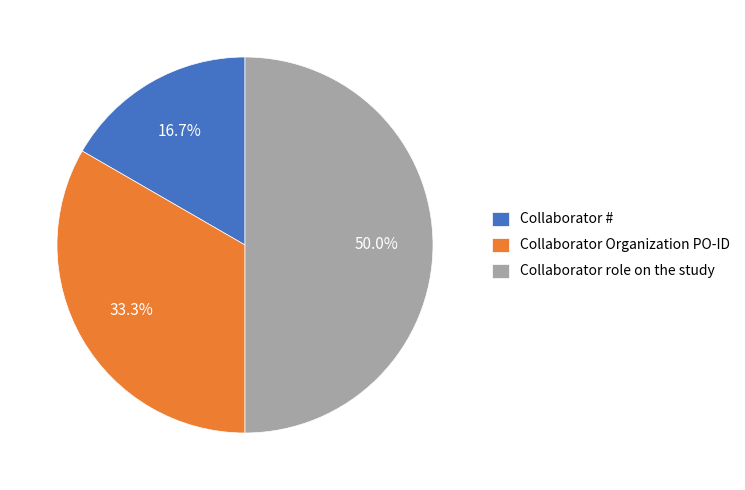

Is Collaborator # the majority of the pie?

No